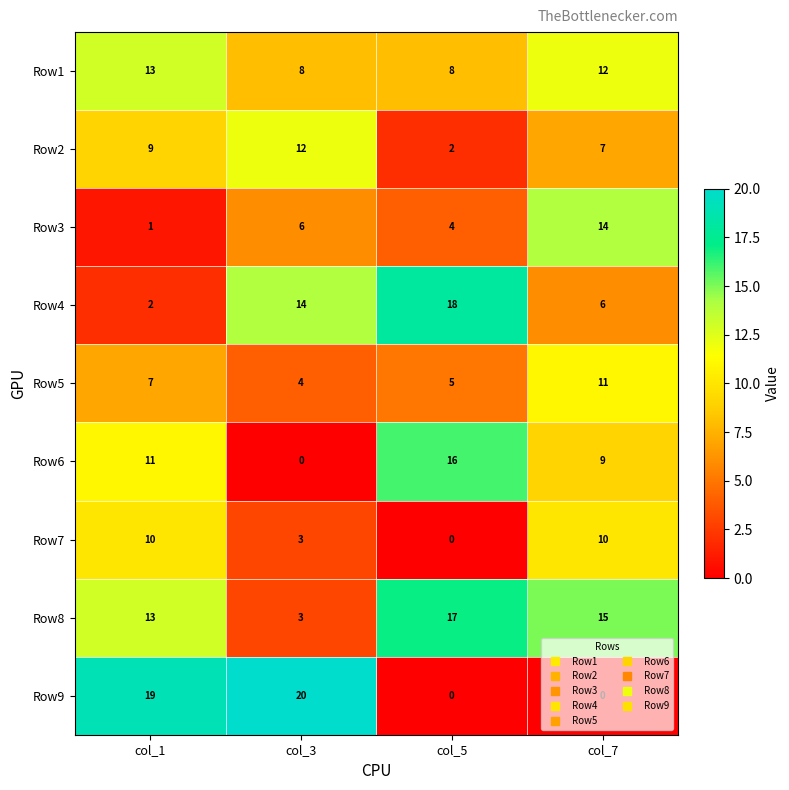

What is the sum of the Row7 values at col_5 and col_1?

10